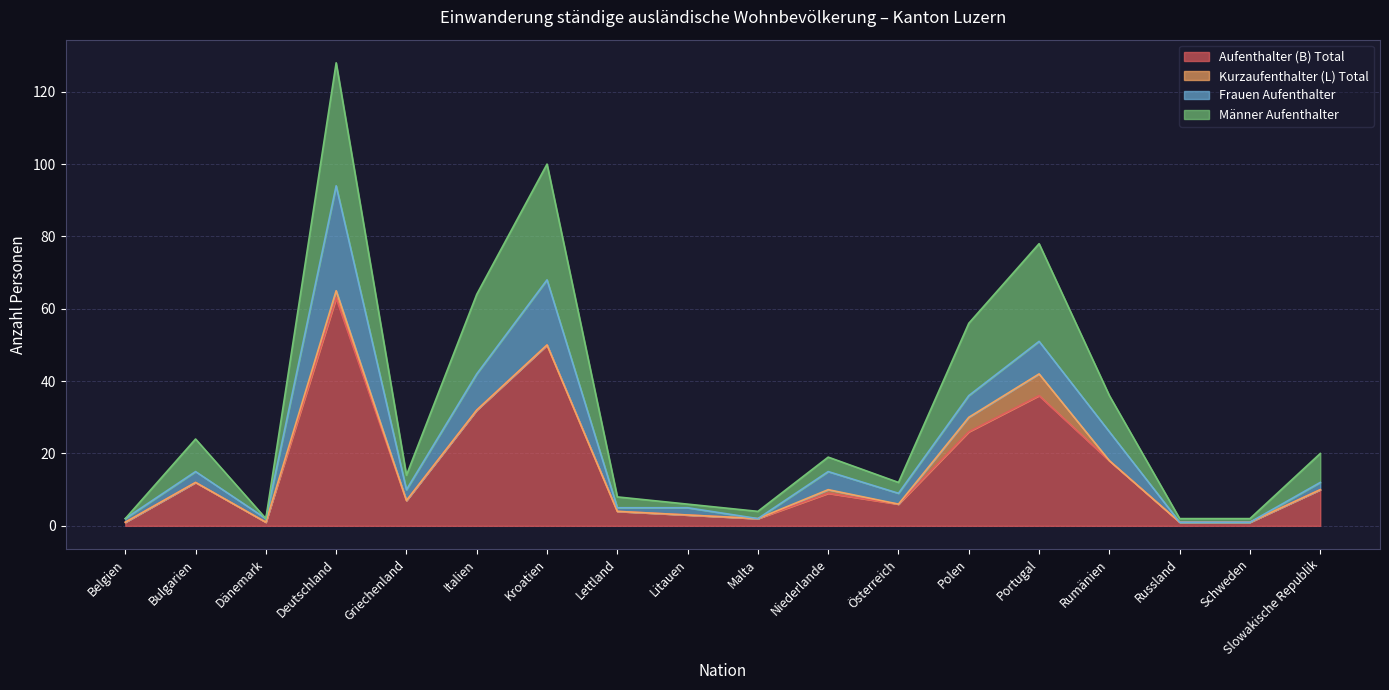

Does the chart display data point markers on the line(s)?

No